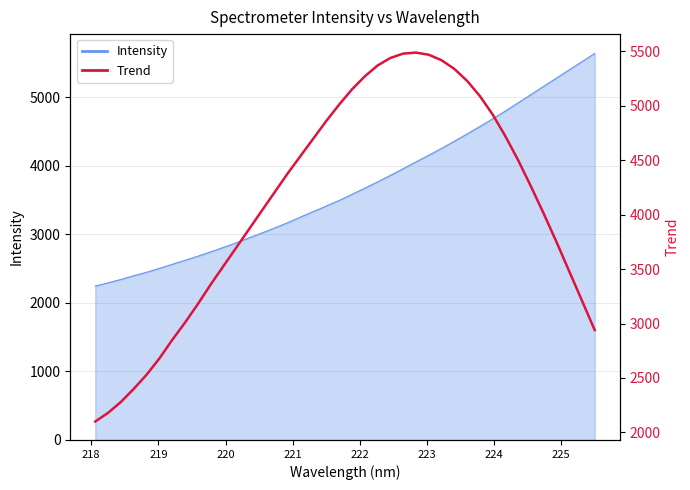

The chart shows a value of 660 at 219. True or false?

False